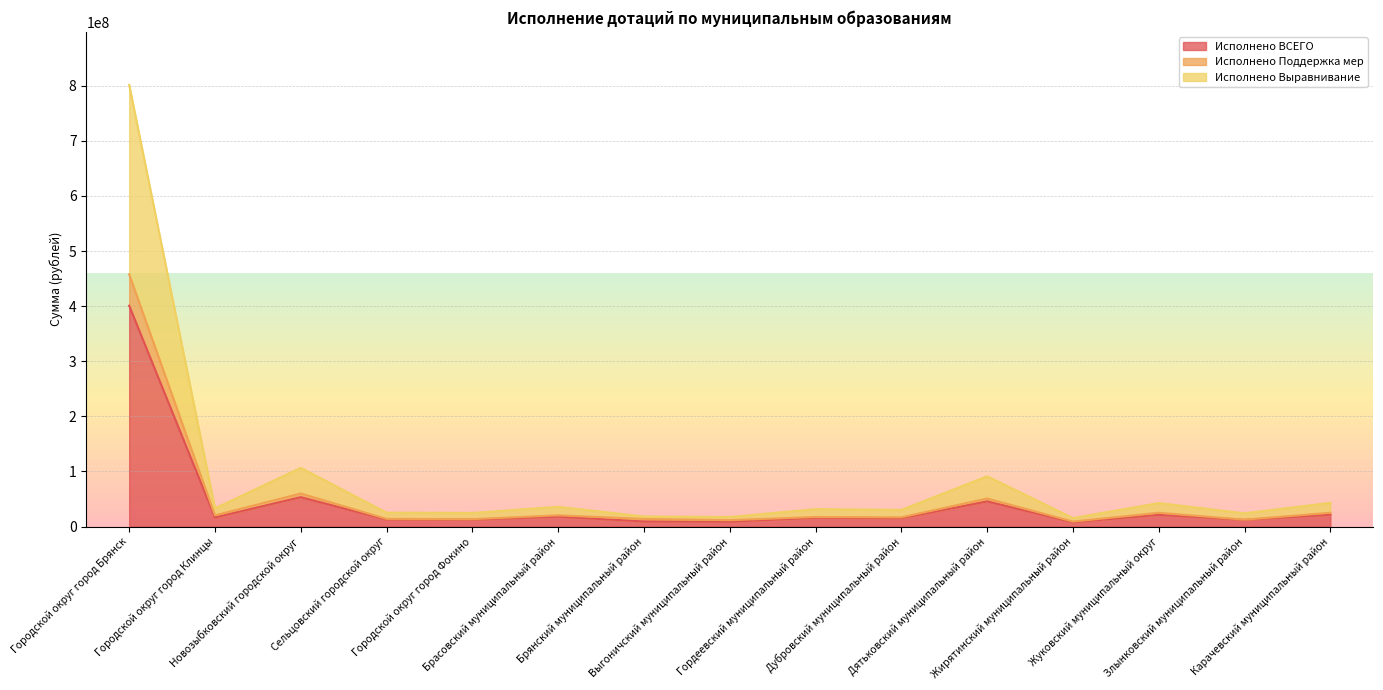

Between Городской округ город Клинцы and Городской округ город Фокино, which is larger?

Городской округ город Клинцы